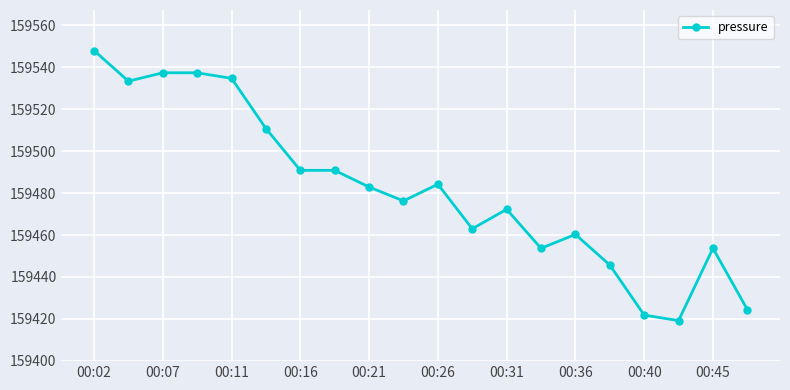

What is the value of the 16th point from the left?

159445.7